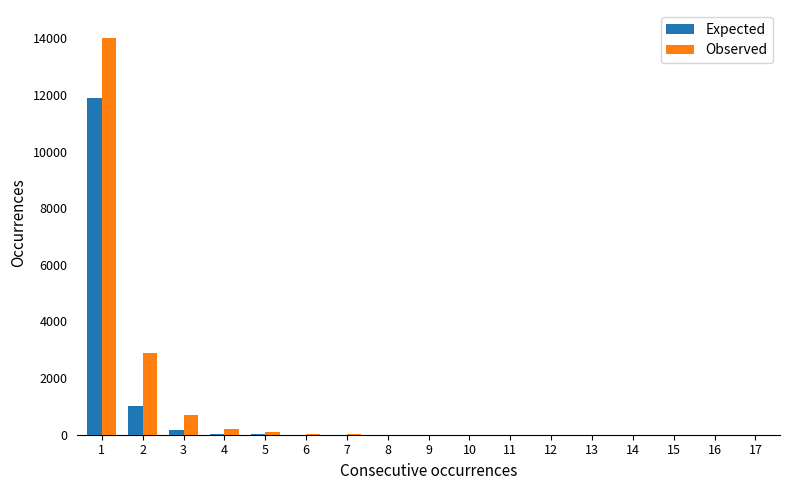

What is the sum of the Expected values at 2 and 3?

1150